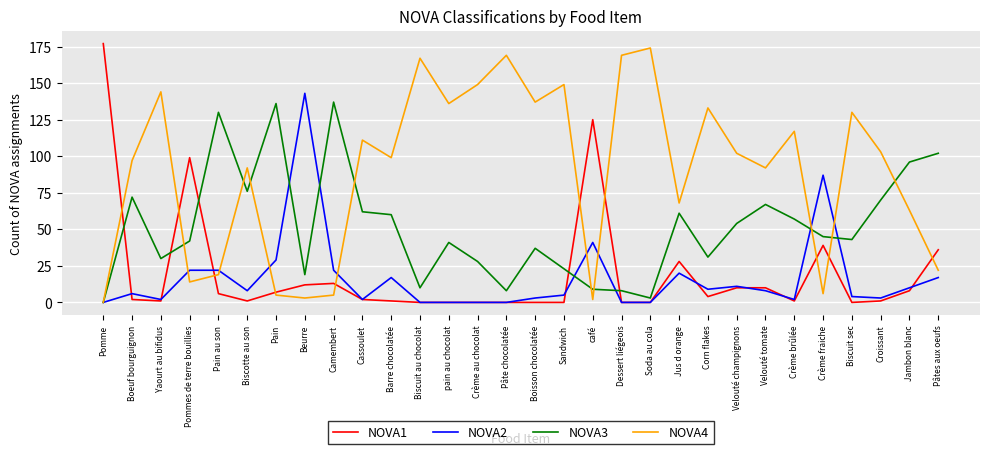

Is the value of NOVA1 at Pâtes aux oeufs greater than the value of NOVA2 at Croissant?

Yes